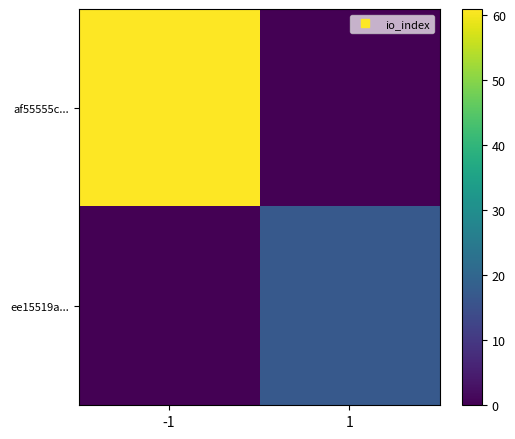

At how many categories does at least one series exceed 41?

1